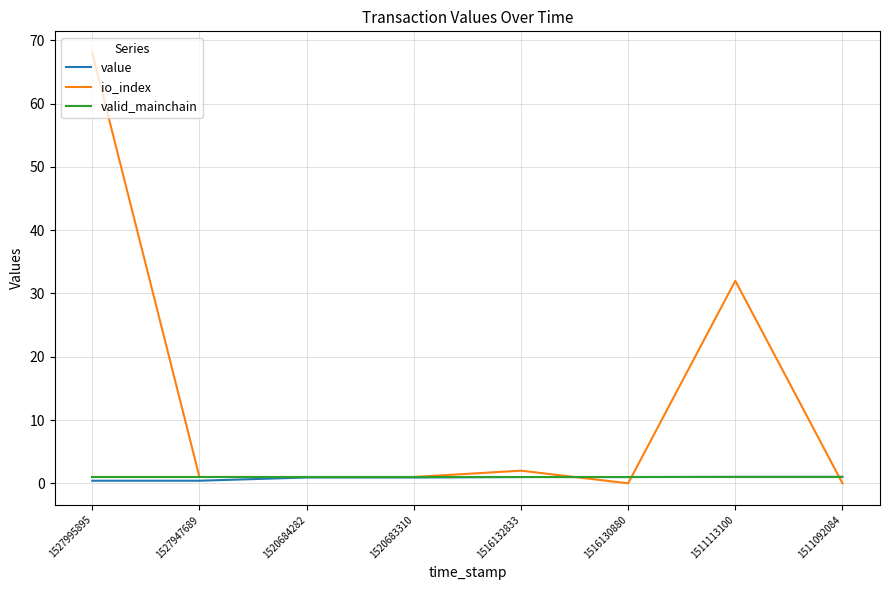

Is the value of io_index at 1511092084 greater than the value of value at 1520683310?

No